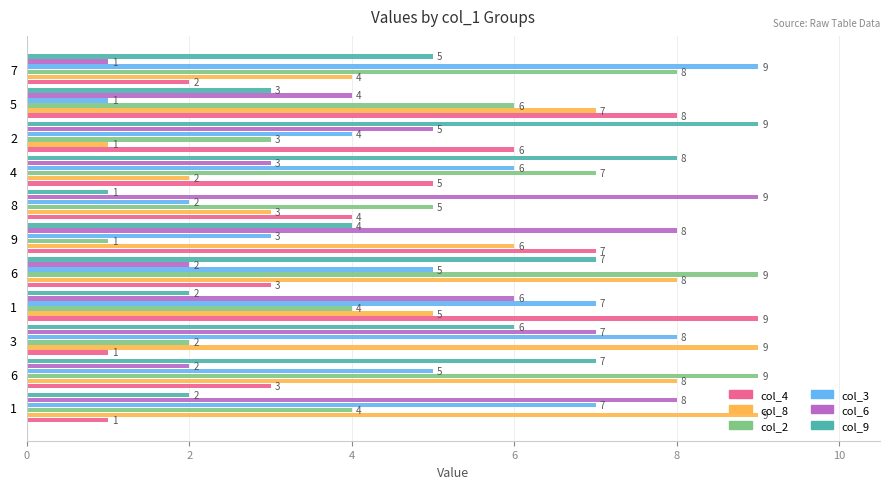

How many values in the col_4 series are below 4?

5